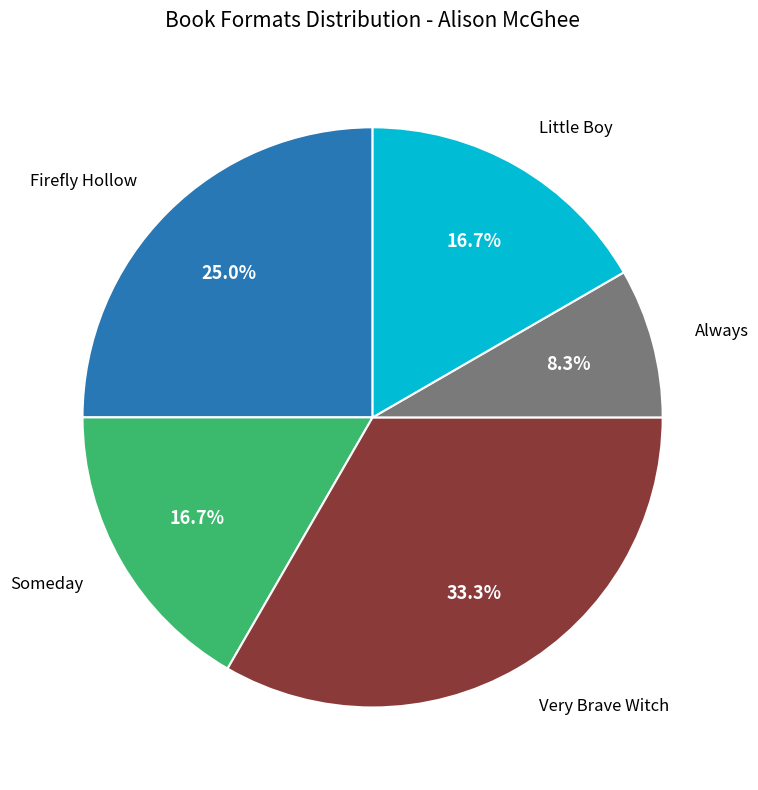

Is there a majority slice in this chart?

No